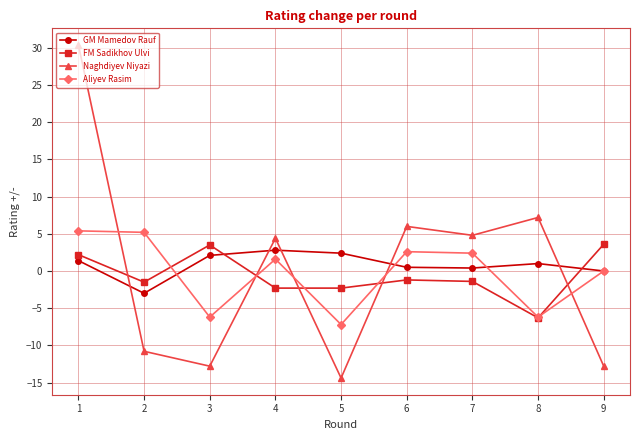

At which category does the chart reach its peak across all series?

1